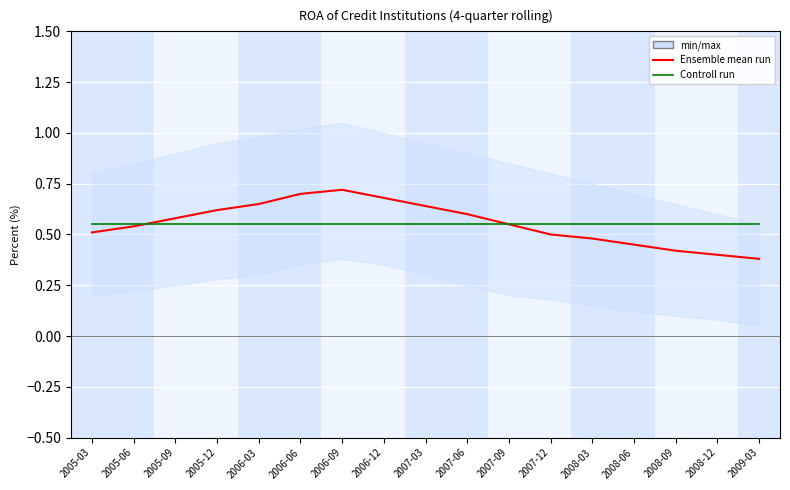

Which series has the largest total across all categories?

Ensemble mean run